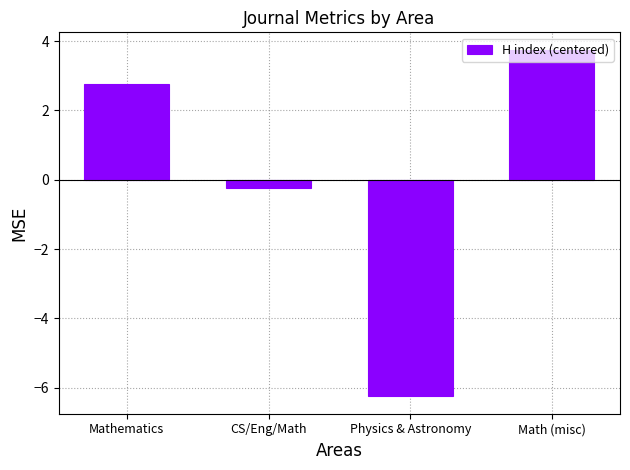

True or false: the data shows -6.2 at Physics & Astronomy.

True